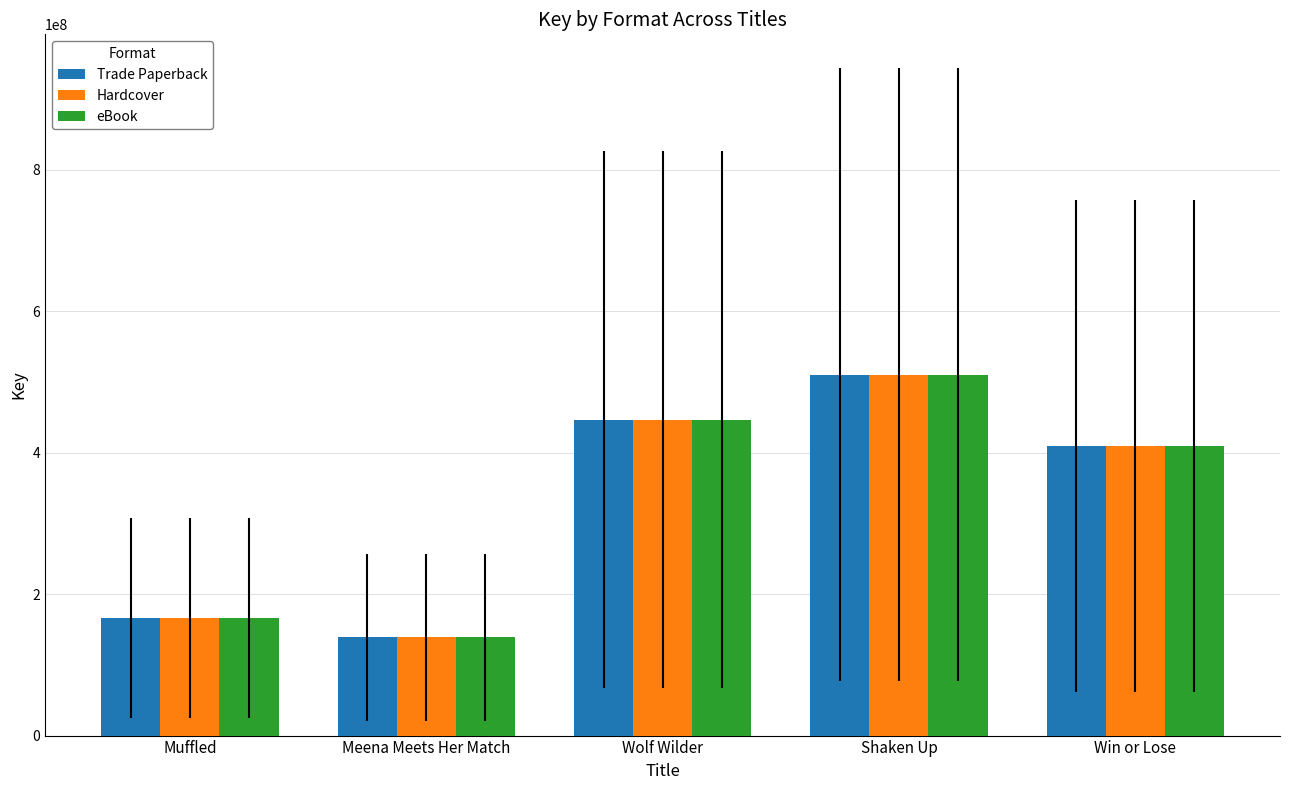

How many values in the Trade Paperback series are below 409148272?

2